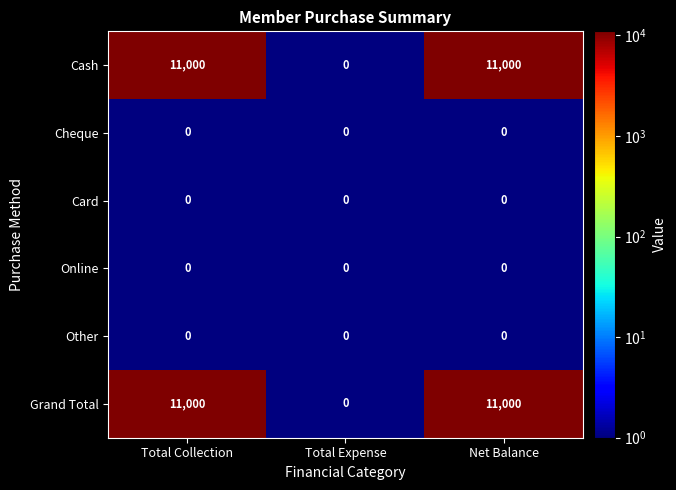

What is the smallest value displayed?

0